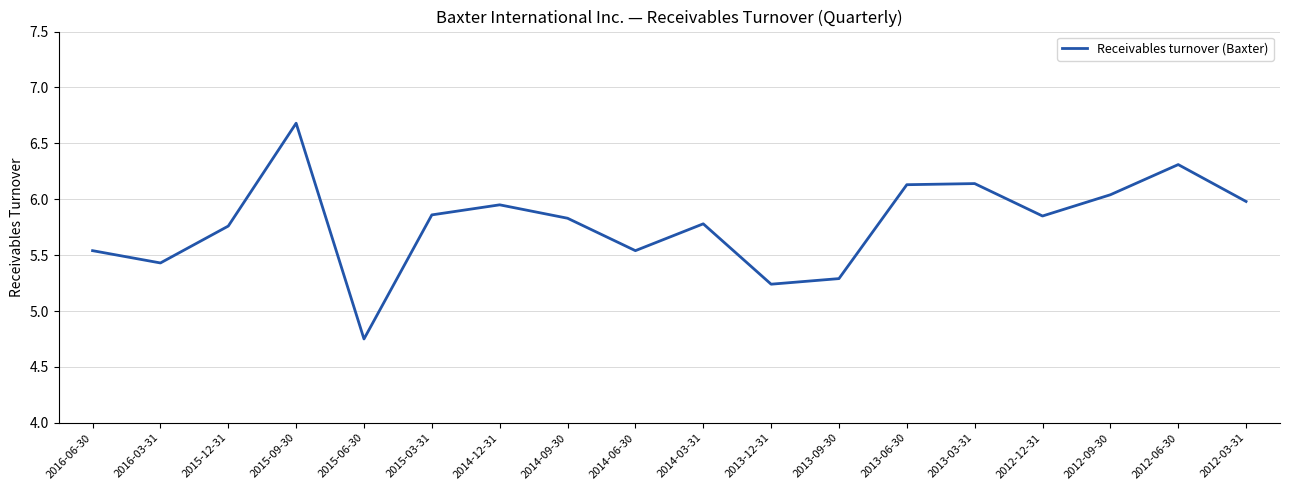

At which label does the data first exceed 5?

2016-06-30